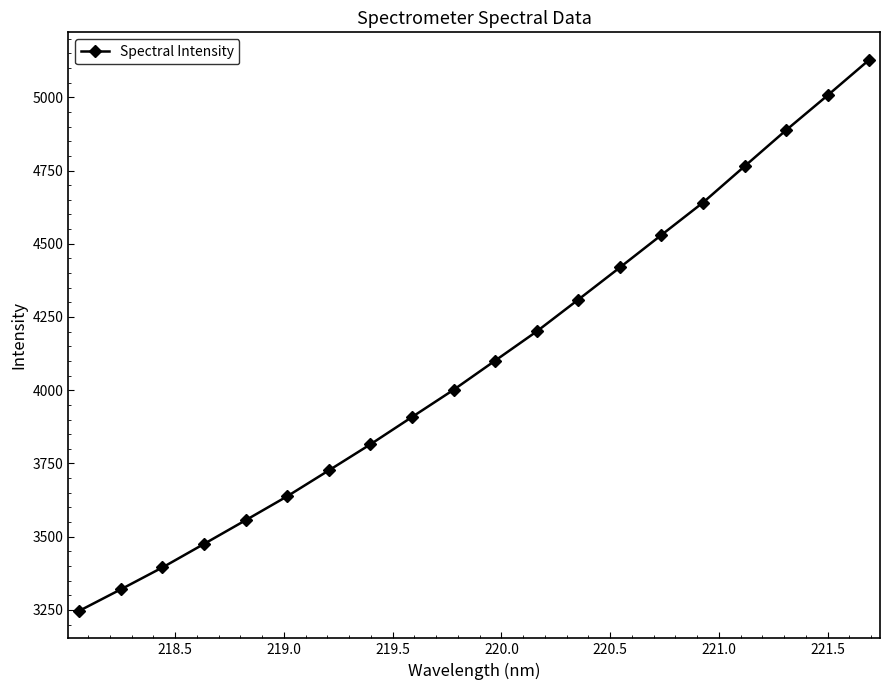

What is the value of the 5th point from the left?

3556.2